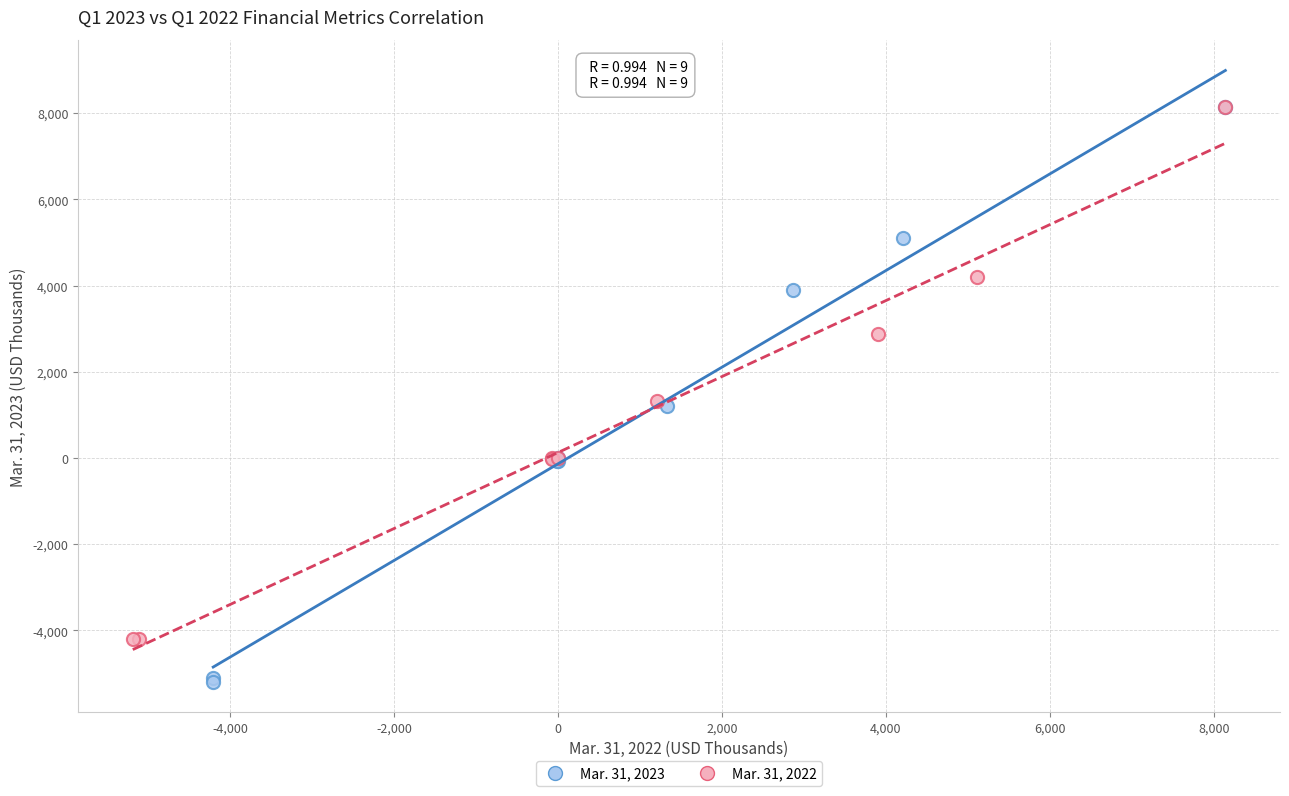

Which series reaches the minimum Y coordinate?

Mar. 31, 2023